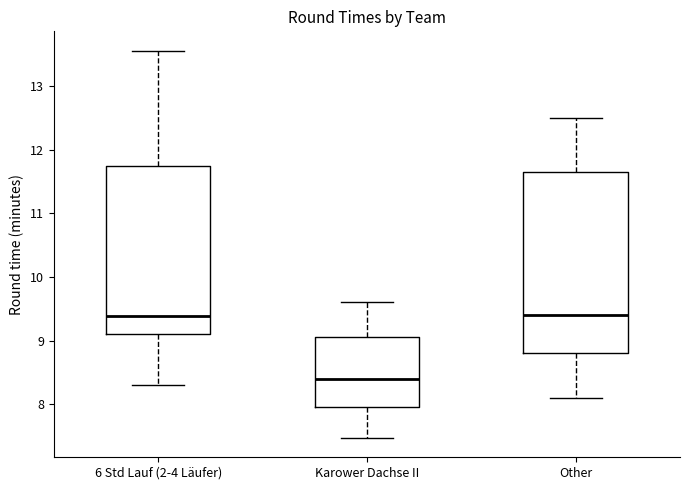

Reading left to right, read every box against the y-axis: the position of its median line, the range the box covers, and the ends of its whiskers. The values are not printed on the chart, so give them approximately, as read against the axis.

6 Std Lauf (2-4 Läufer): median 9.4, box 9.1 to 11.7, whiskers 8.3 to 13.6
Karower Dachse II: median 8.4, box 8.0 to 9.1, whiskers 7.5 to 9.6
Other: median 9.4, box 8.8 to 11.7, whiskers 8.1 to 12.5